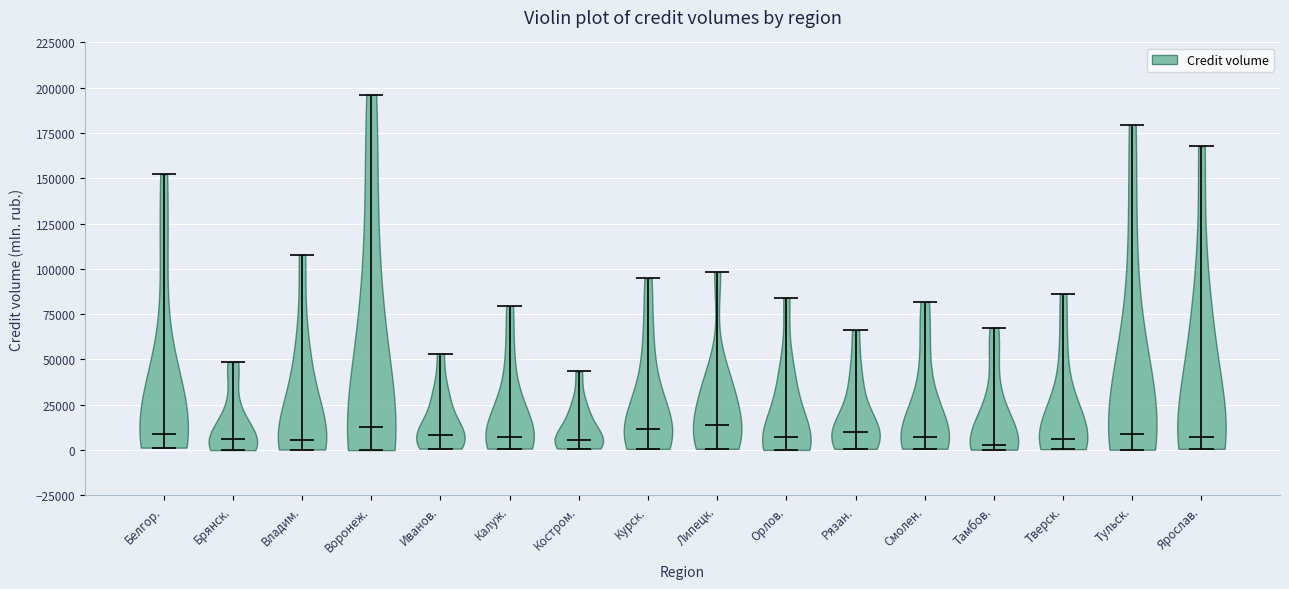

What is the highest point the violin for Орлов. reaches on the y-axis? The values are not printed on the chart, so give them approximately, as read against the axis.

85000